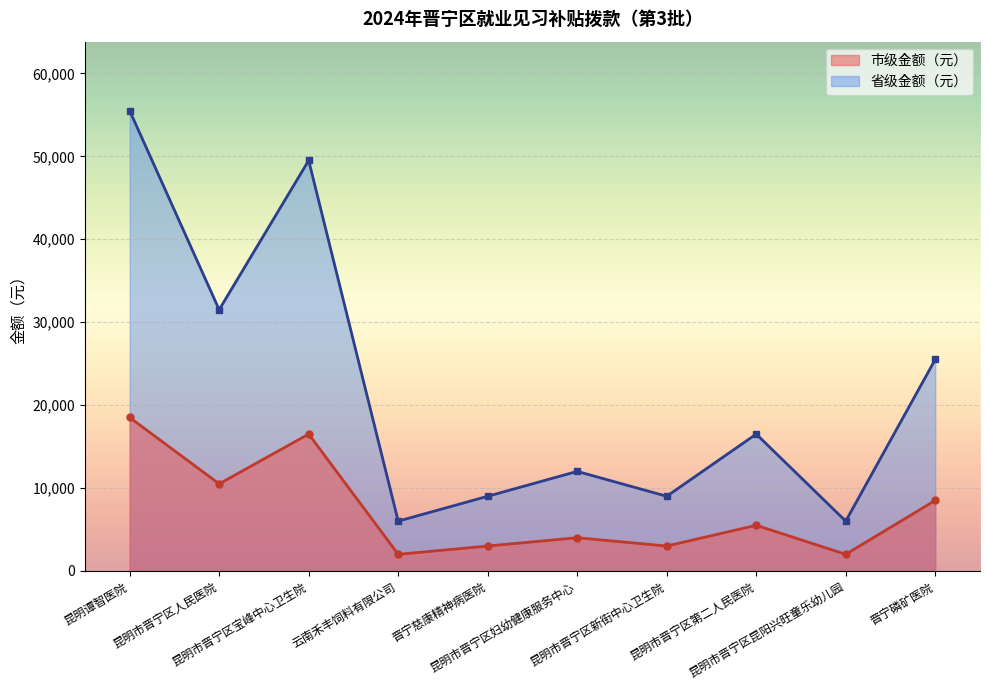

What is the difference between the 市级金额（元） values at 昆明市晋宁区第二人民医院 and 昆明市晋宁区人民医院?

5000